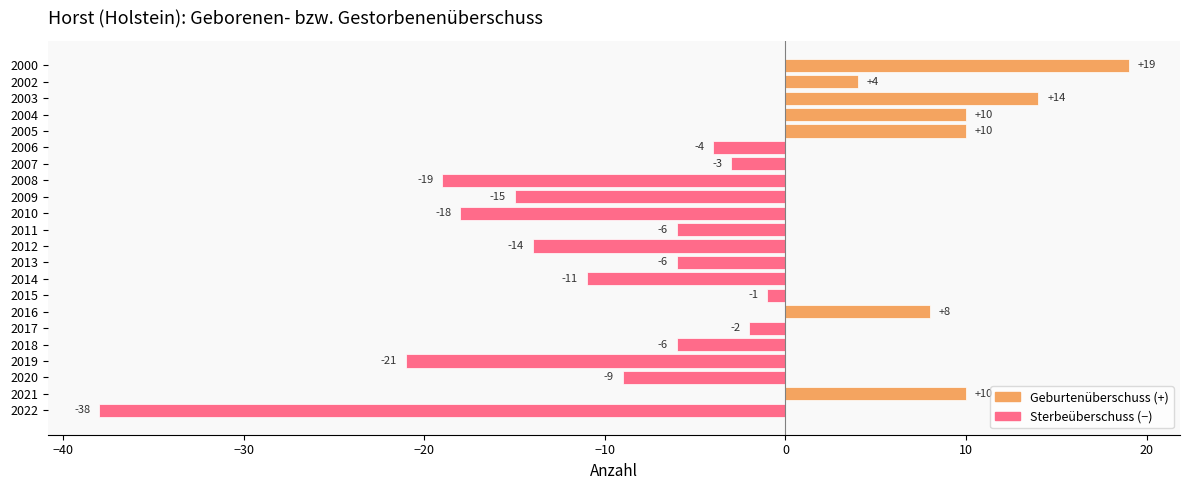

What is the approximate value at 2006, to the nearest 5?

-5